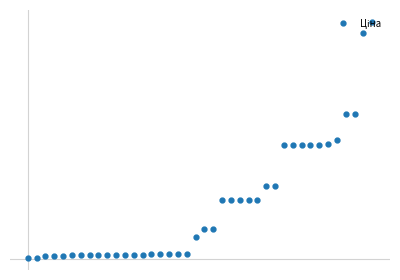

Does the chart have visible grid lines?

No